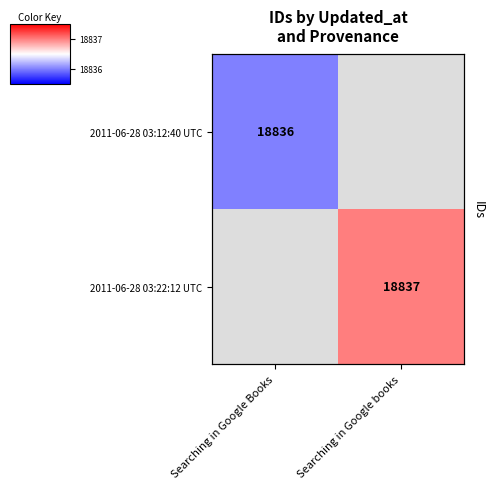

The value of 2011-06-28 03:12:40 UTC at Searching in Google Books is 18836.0. True or false?

True